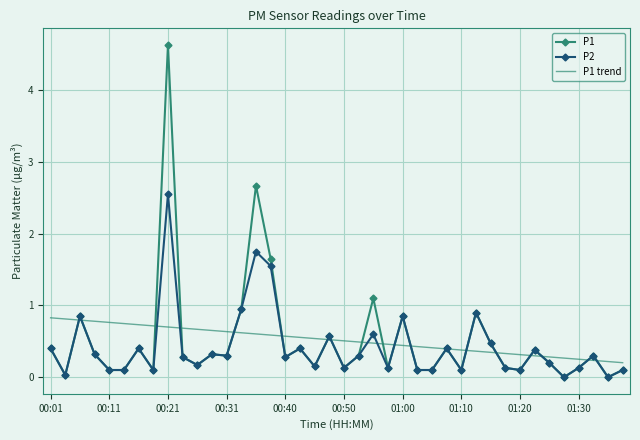

What is the maximum value shown in the chart?

4.6